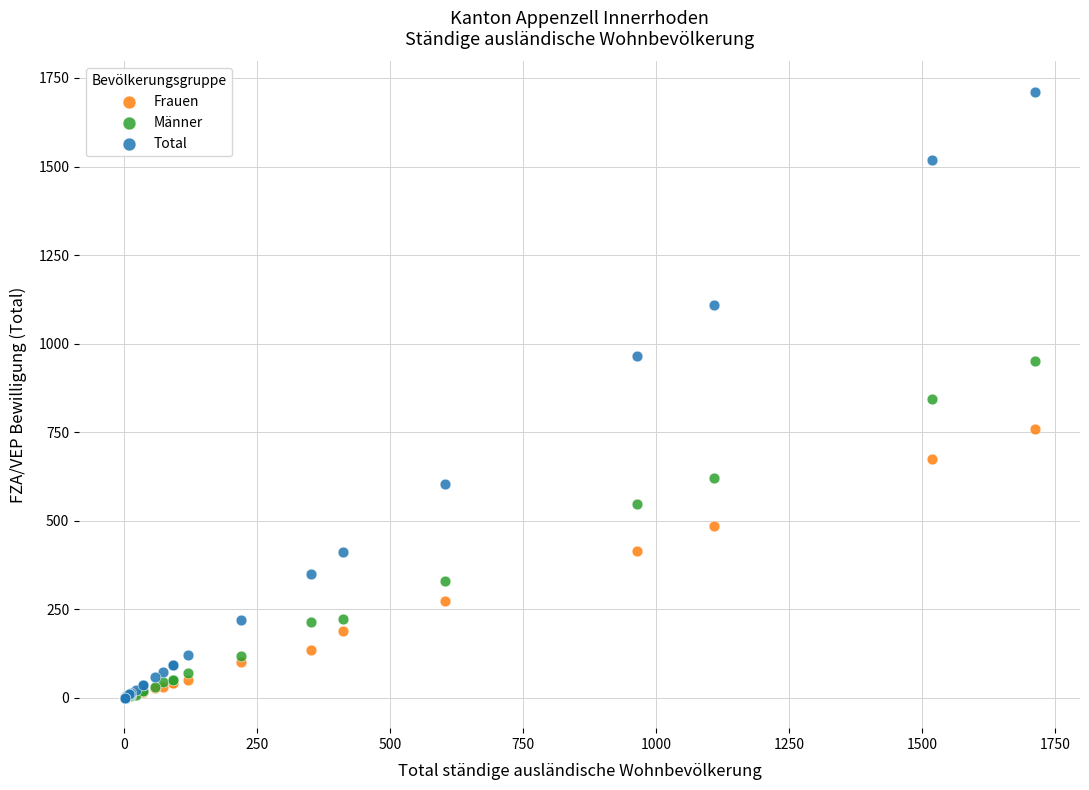

What are all the series names shown in the legend?

Frauen, Männer, Total